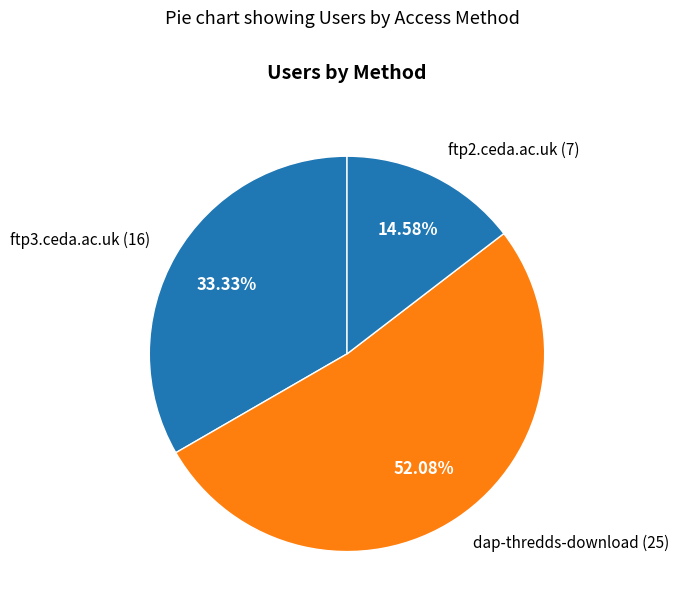

To the nearest percent, what portion does dap-thredds-download represent?

52%